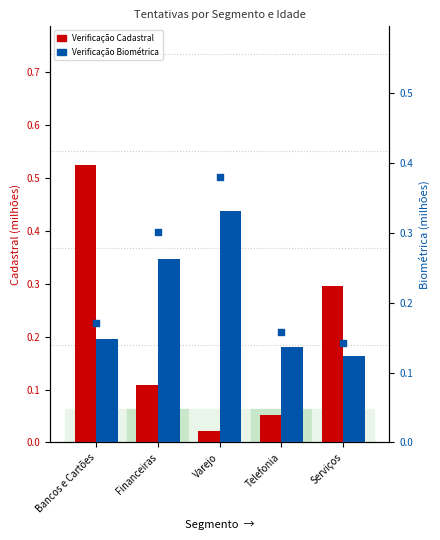

Which series has the largest total across all categories?

Verificação Biométrica